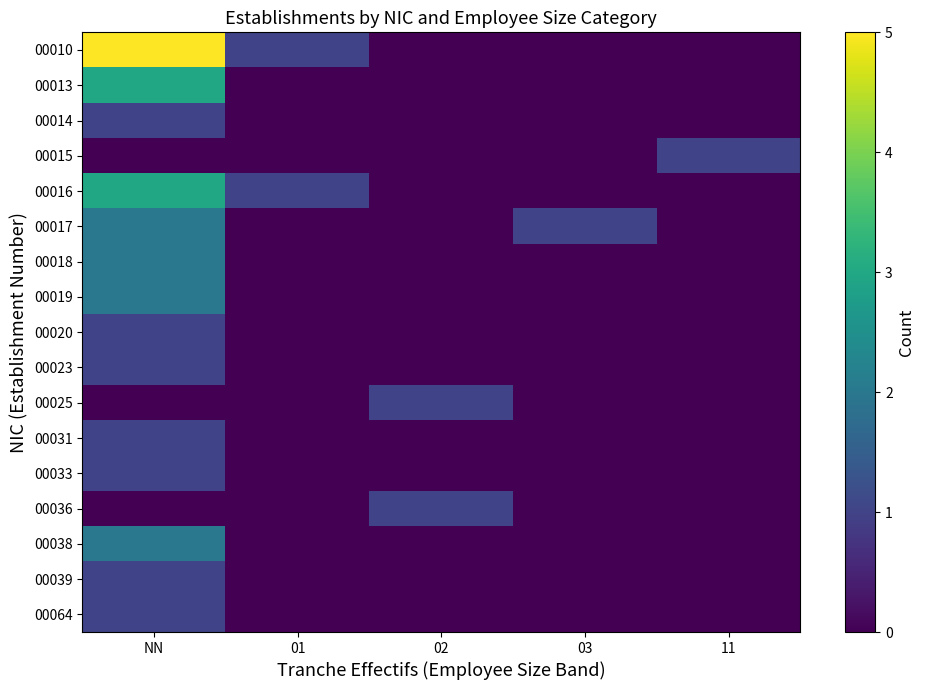

At which category is the sum across all series the highest?

NN